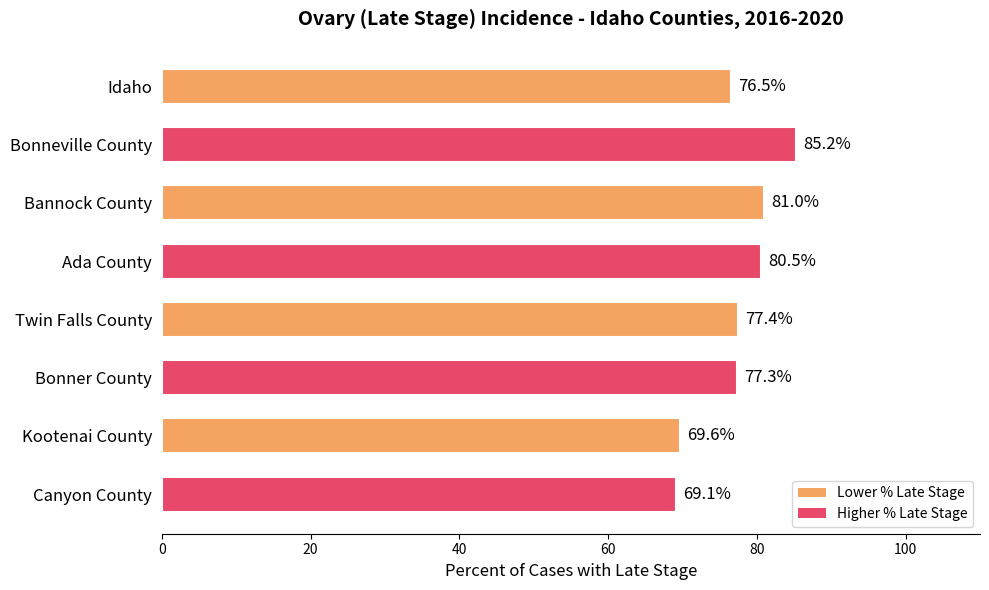

The value at Ada County is 129.0. True or false?

False